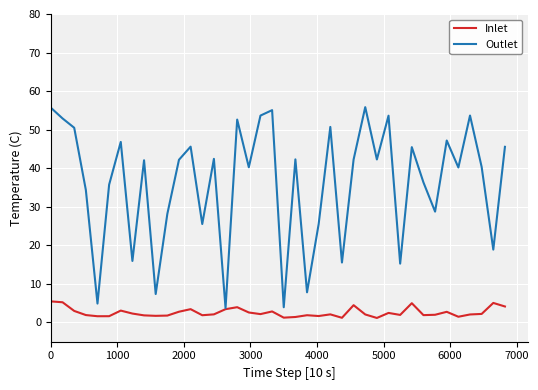

Rank the series by their average value, from lowest to highest.

Inlet, Outlet